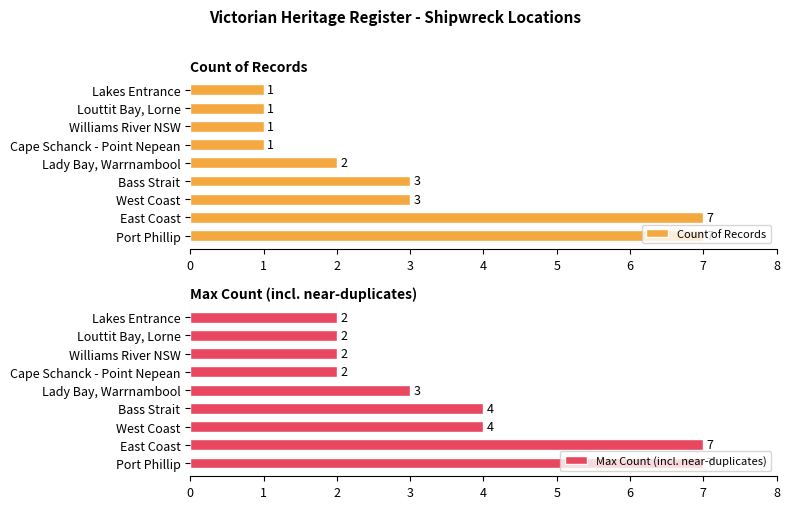

Reading left to right, list all the values displayed in this chart.

Count of Records: 7	7	3	3	2	1	1	1	1
Max Count (incl. near-duplicates): 7	7	4	4	3	2	2	2	2